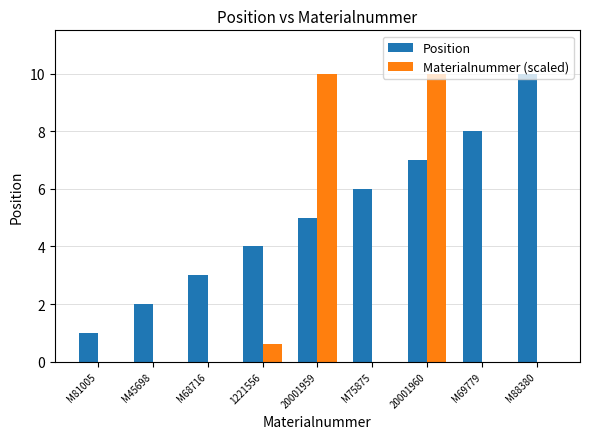

What is the sum of all Position values?

46.0